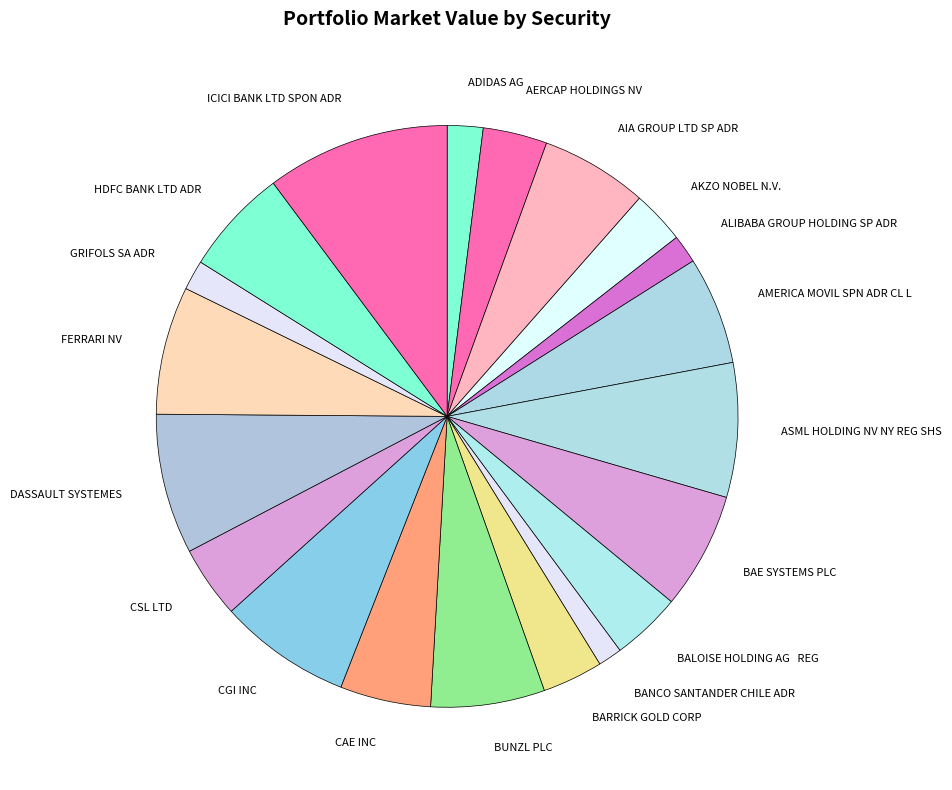

Is it true that ADIDAS AG is 2% of the pie?

True